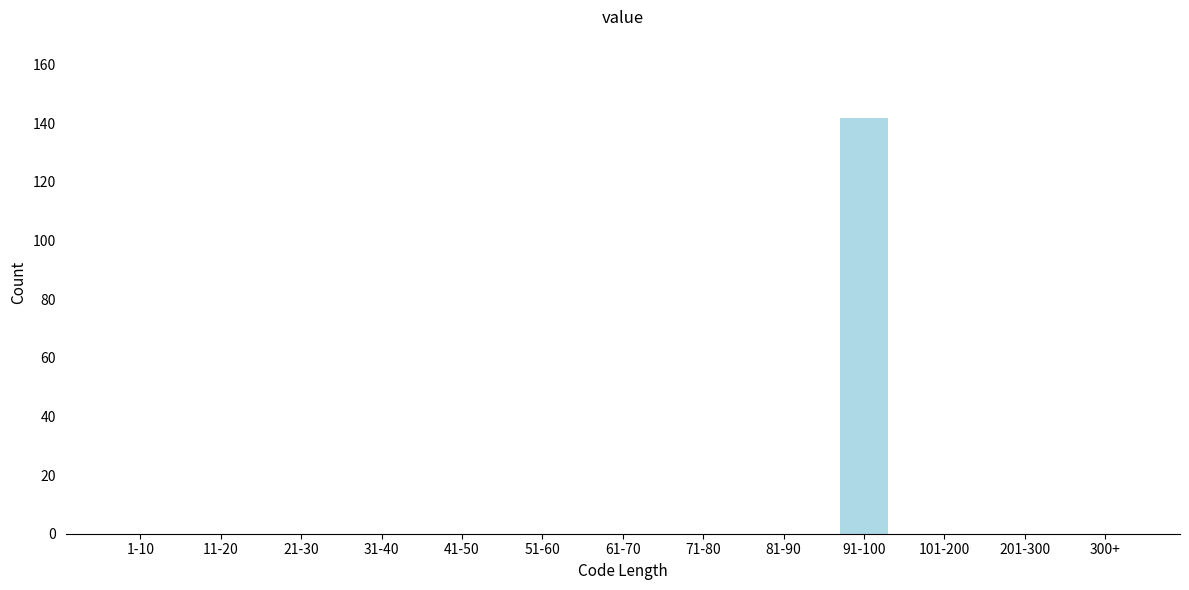

Reading left to right, list all the values displayed in this chart.

1-10=0	11-20=0	21-30=0	31-40=0	41-50=0	51-60=0	61-70=0	71-80=0	81-90=0	91-100=142	101-200=0	201-300=0	300+=0